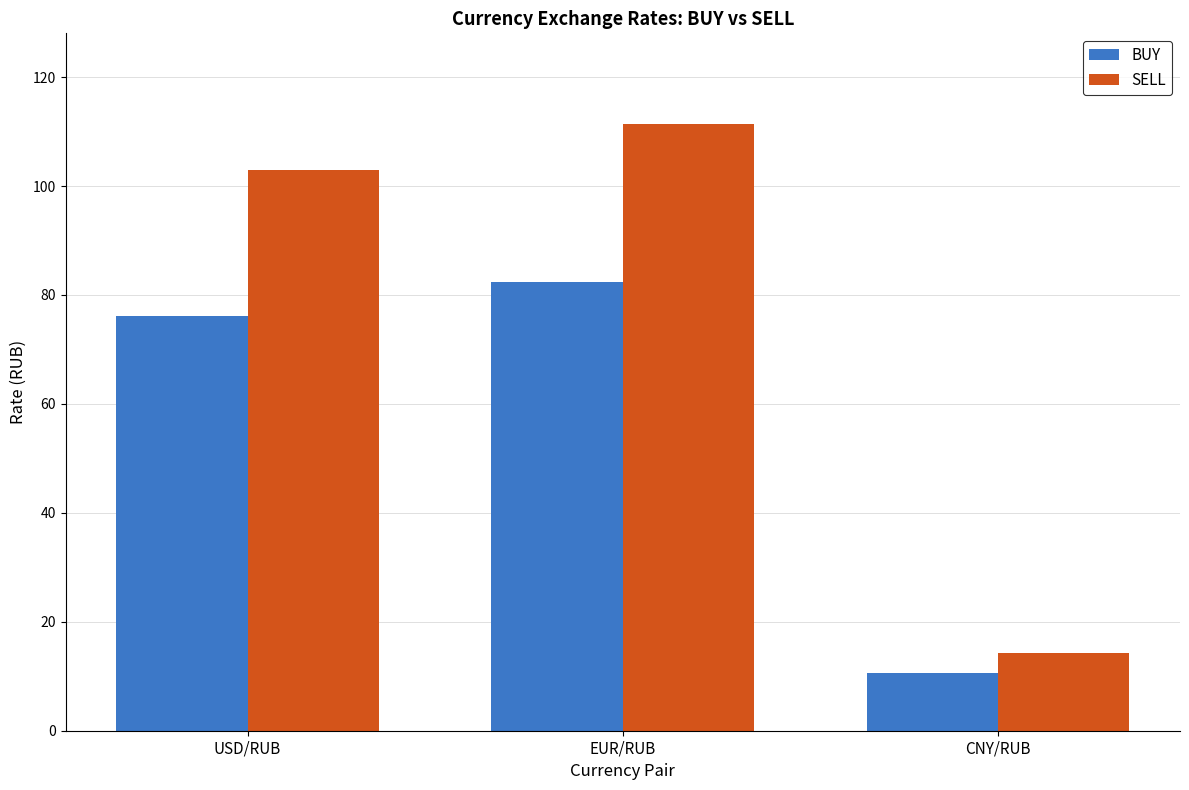

What position from the left is CNY/RUB?

3